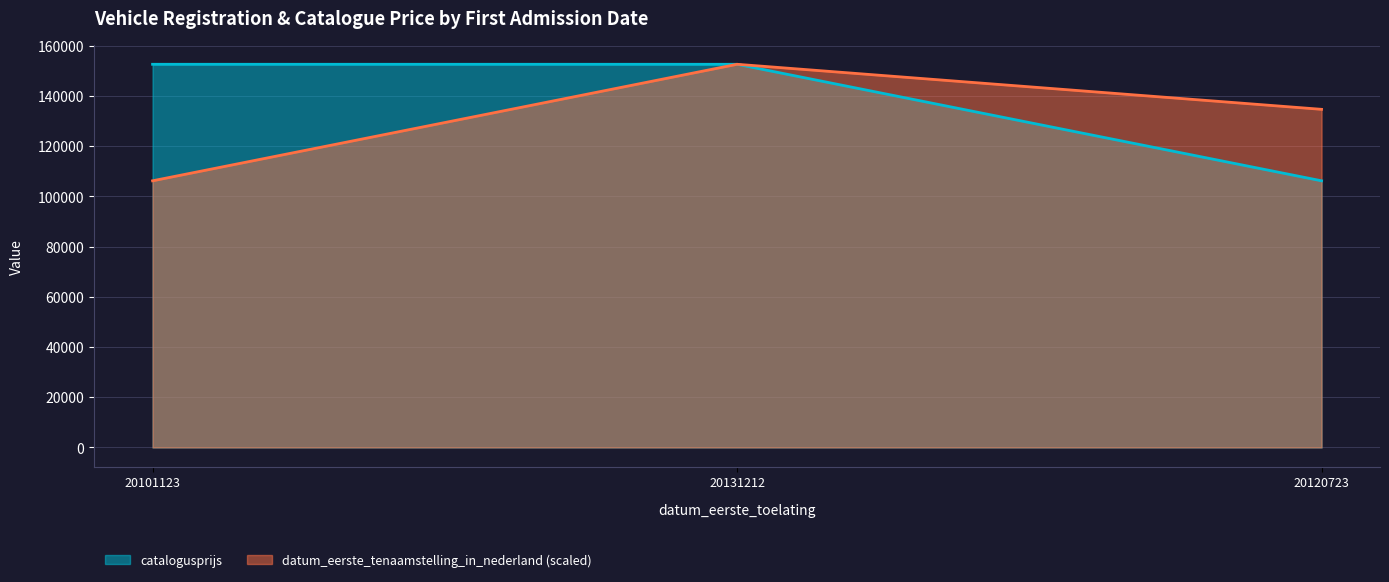

Which series has the widest spread of values?

catalogusprijs